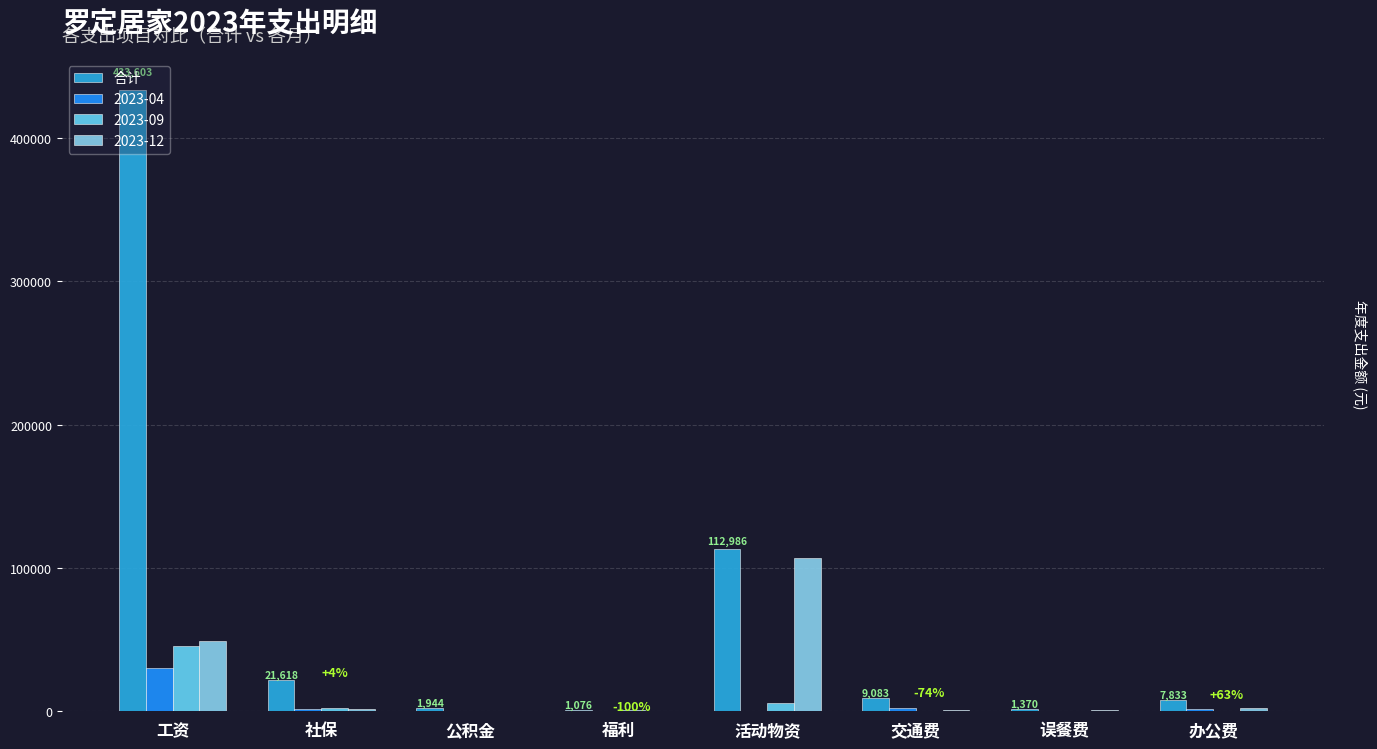

Are the bars horizontal?

No